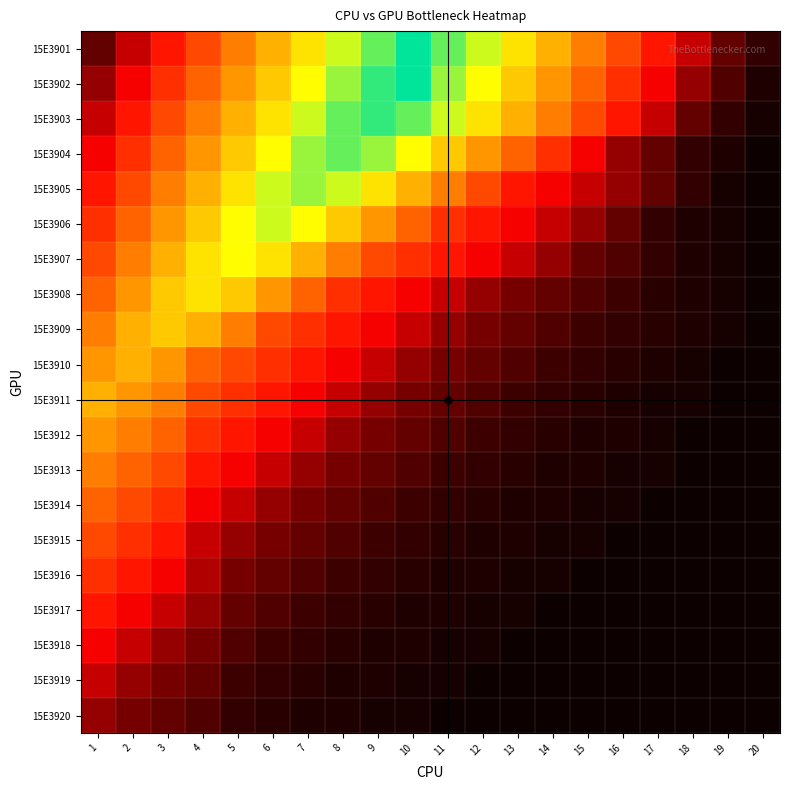

How many distinct data groups are displayed?

20